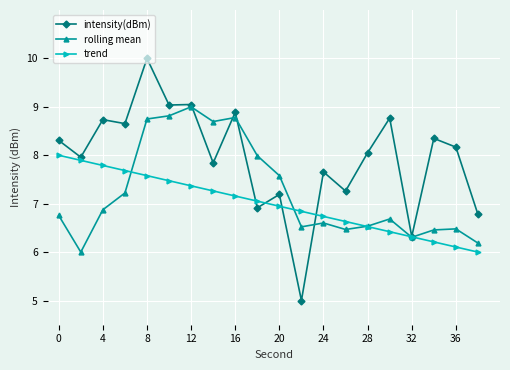

How many values in the intensity(dBm) series are below 8?

9